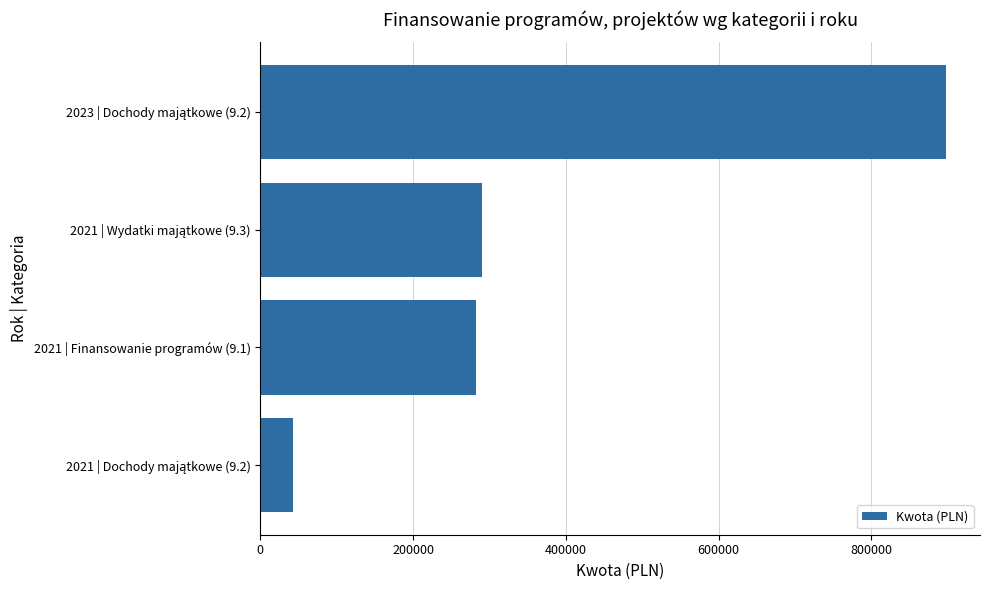

Reading top to bottom, list all the values displayed in this chart.

897523.0	290148.3	282989.1	43469.0